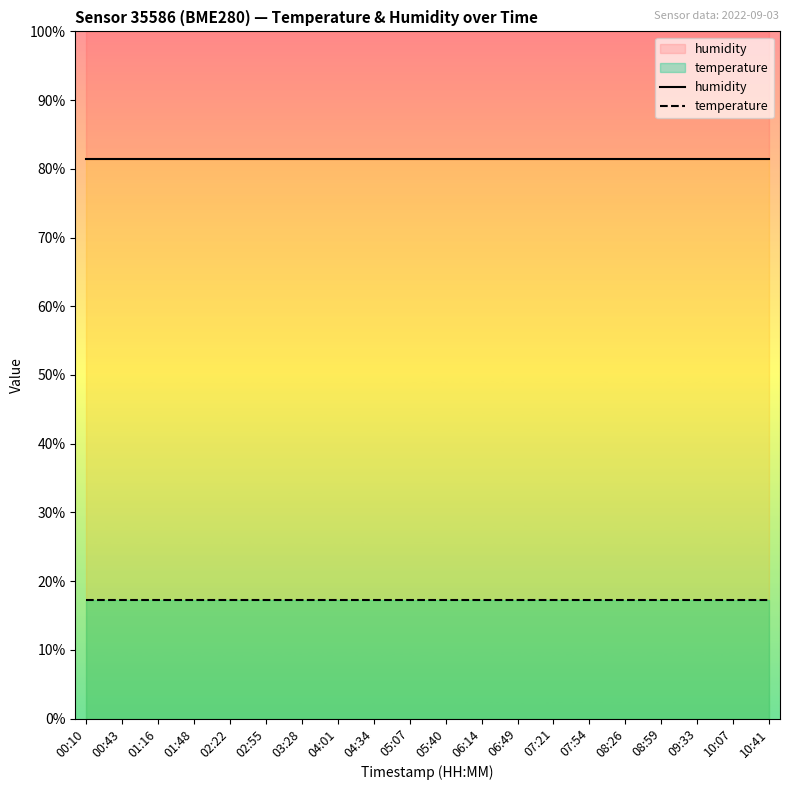

Between 06:49 and 08:59, which series saw the biggest shift?

humidity